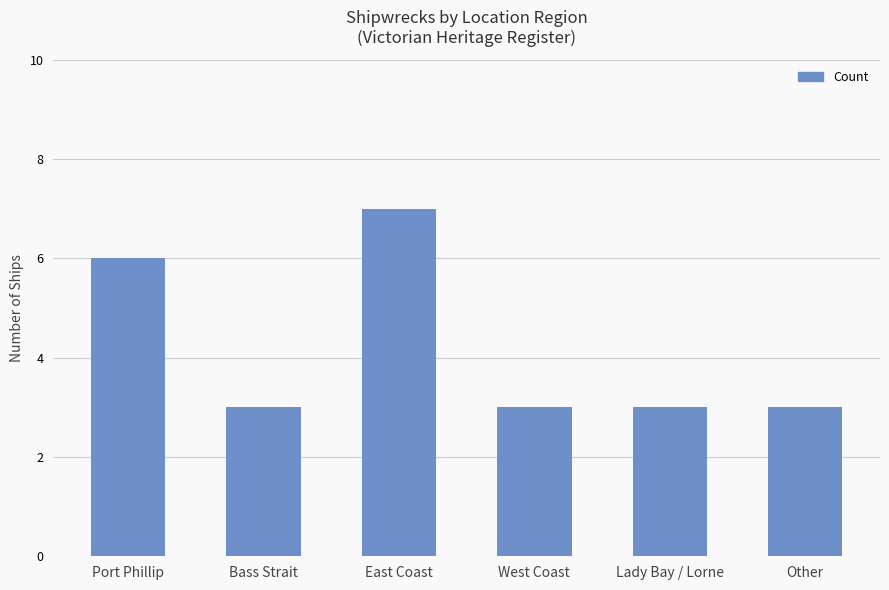

Reading right to left, list all the values displayed in this chart.

Other=3	Lady Bay / Lorne=3	West Coast=3	East Coast=7	Bass Strait=3	Port Phillip=6